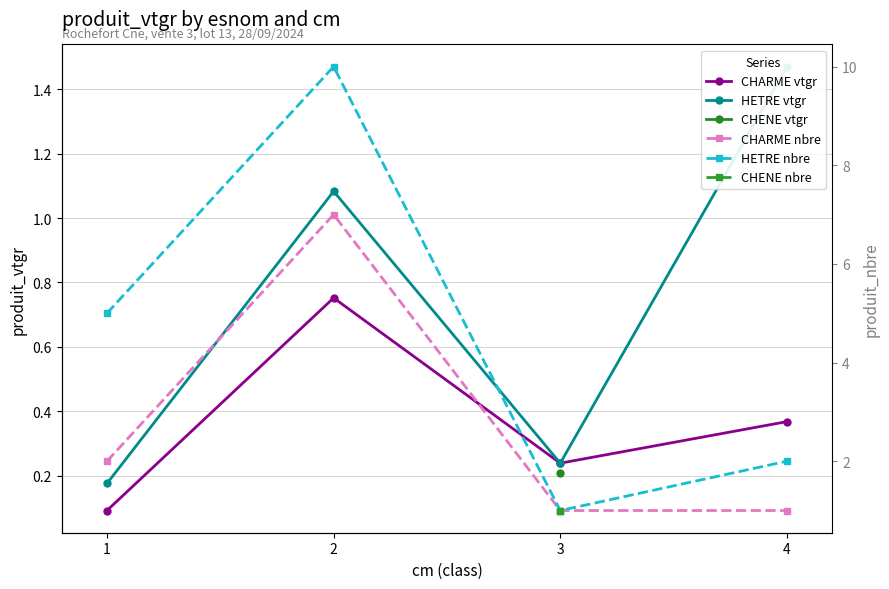

Which series has the largest total across all categories?

HETRE nbre